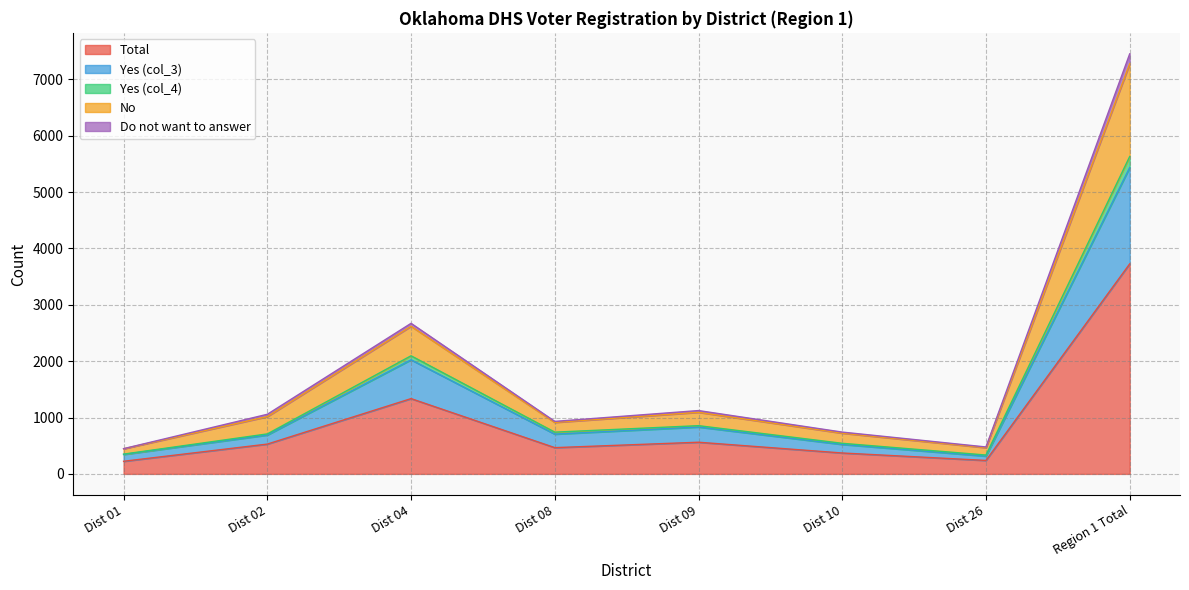

Where is the first local maximum for Do not want to answer?

Dist 04